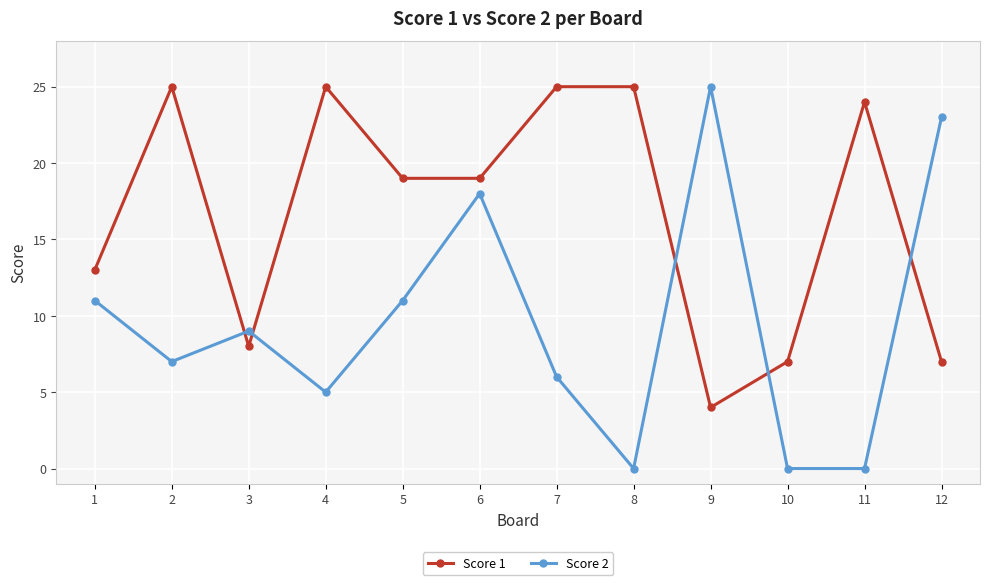

At which label does Score 2 first exceed 9?

1